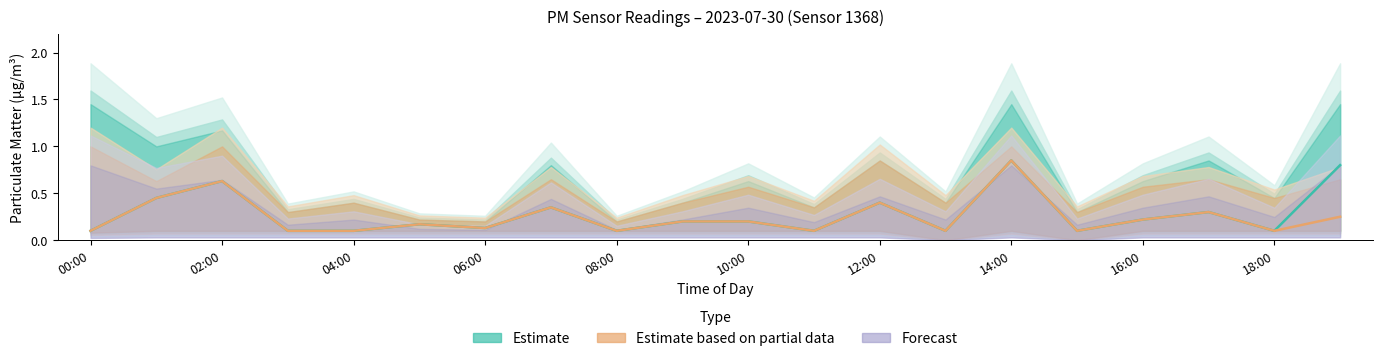

Where is Estimate based on partial data nearest to the value 0?

00:00